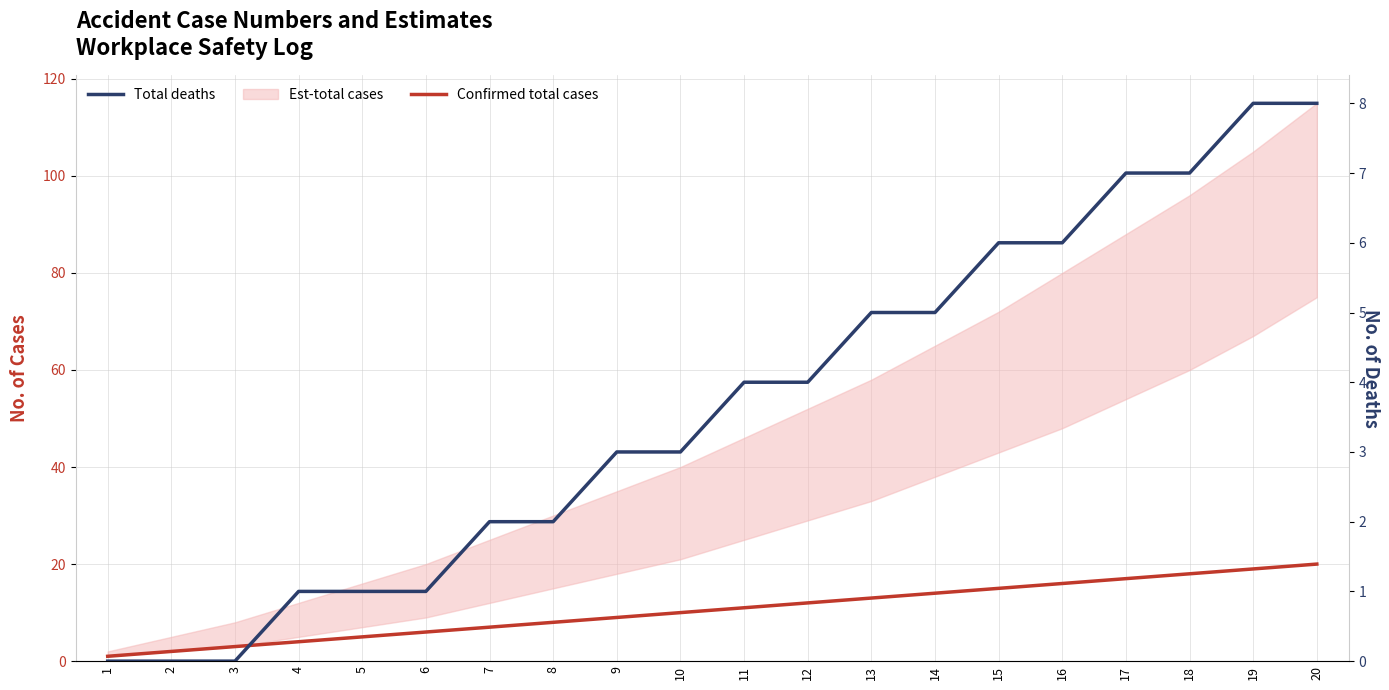

Where does the Confirmed total cases series first go above 11?

12